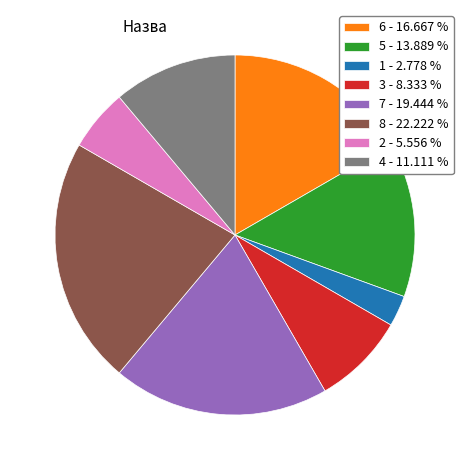

Combined, do 7 - 19.444 % and 3 - 8.333 % account for over 50%?

No